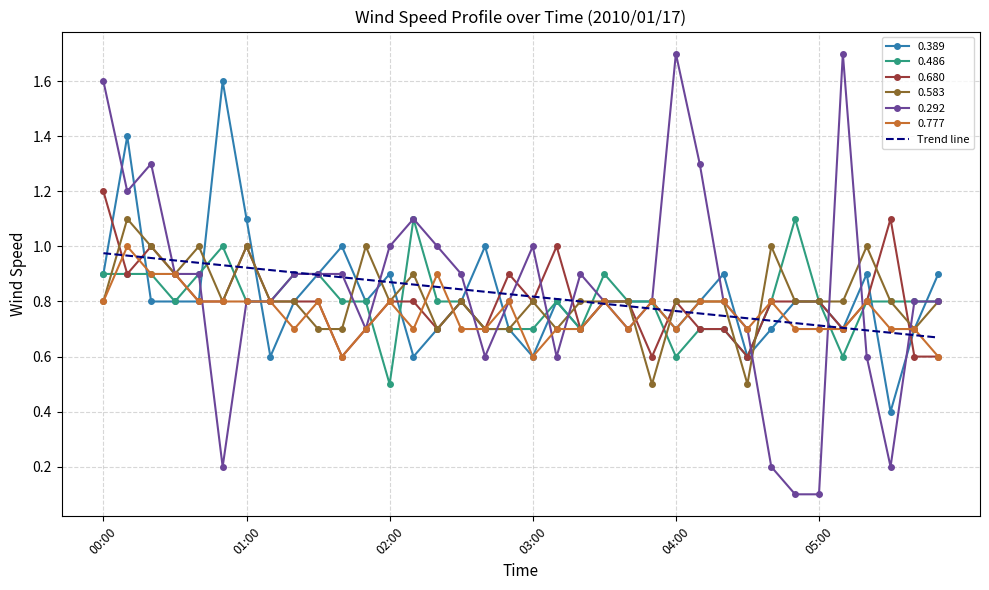

What is the highest value of the 0.583 series?

1.1